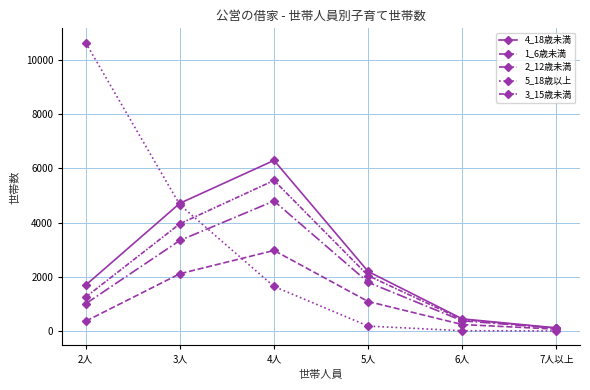

What is the value of the 2_12歳未満 point at the 1st from the left?

1007